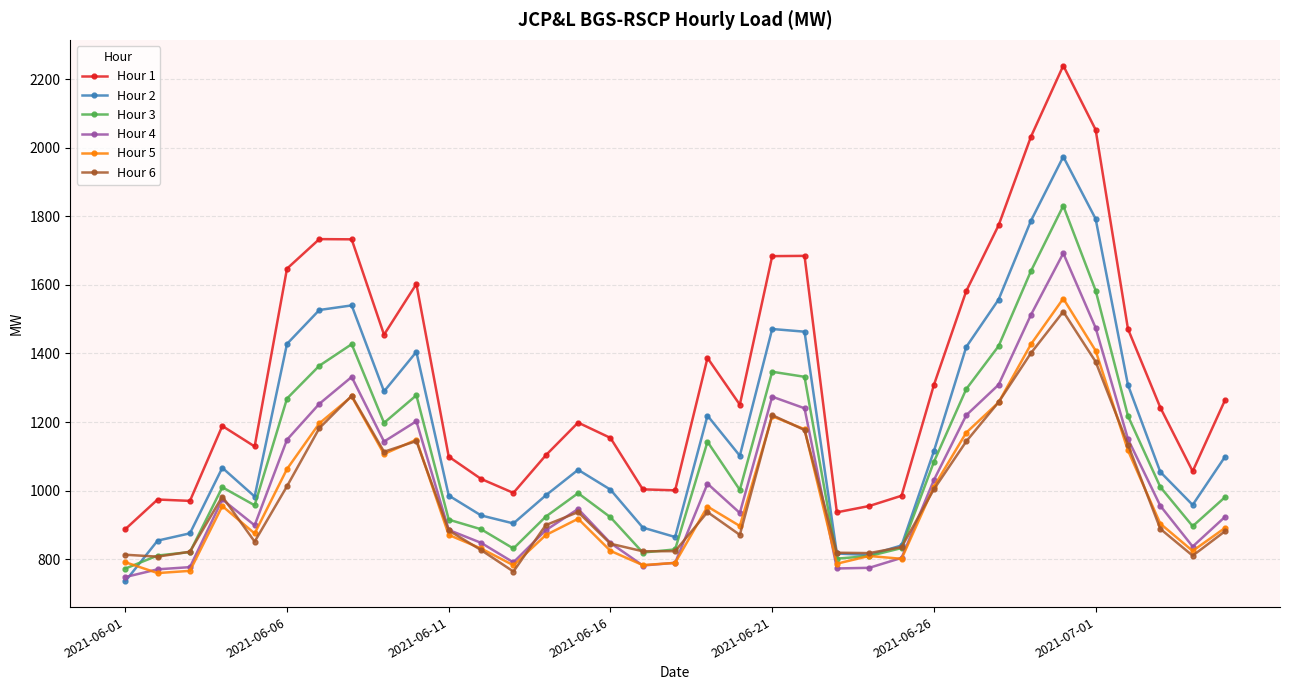

Does the chart display data point markers on the line(s)?

Yes